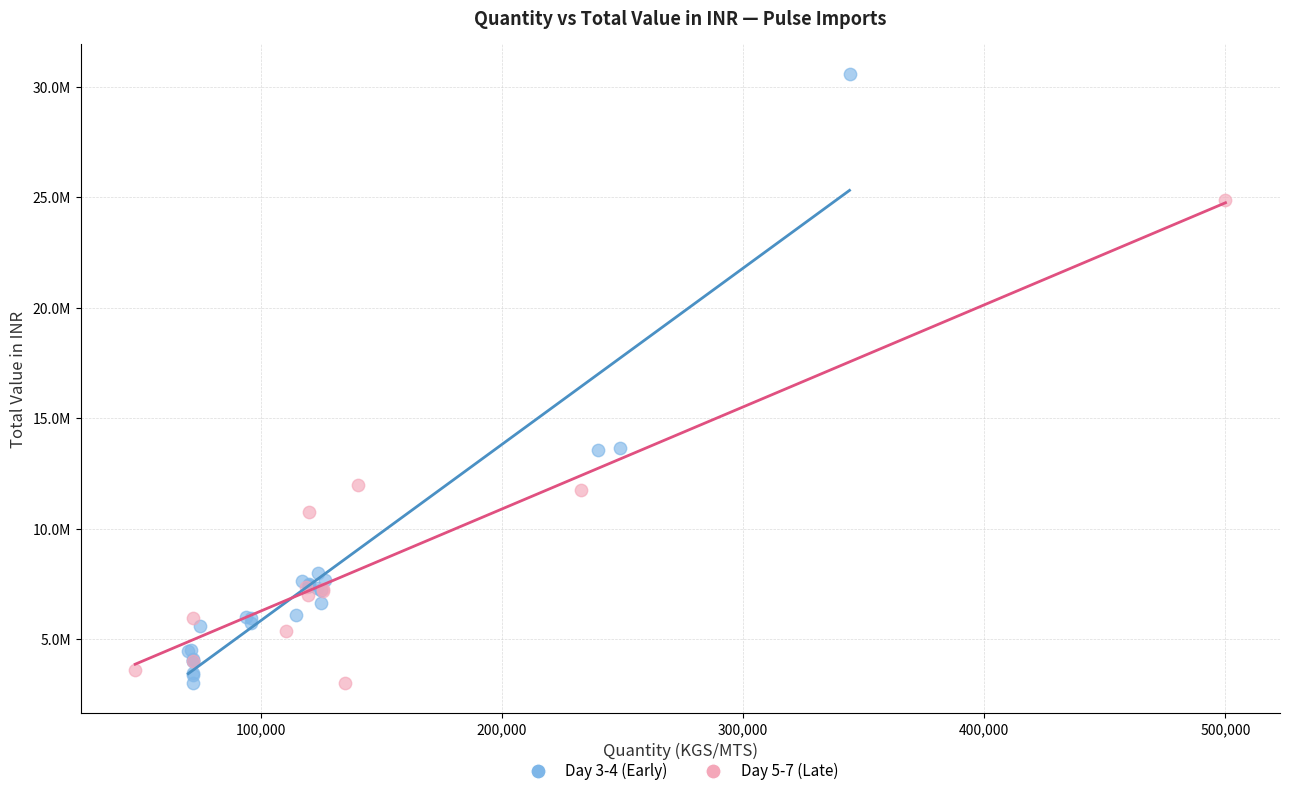

Which series contains the highest Y value?

Day 3-4 (Early)